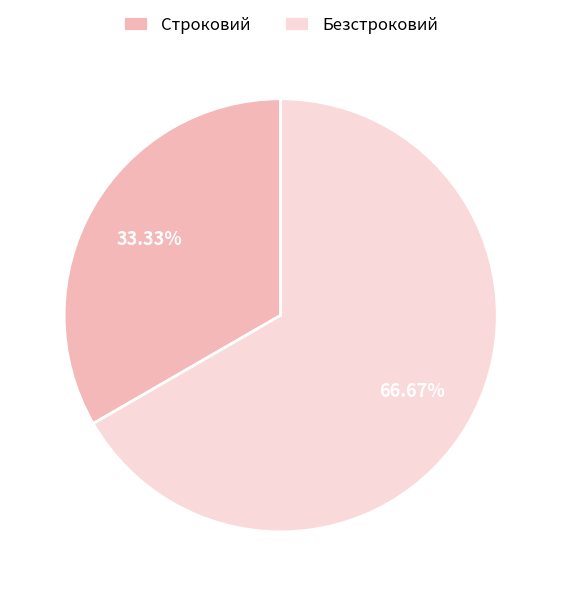

To the nearest percent, what percentage of the pie is Безстроковий?

67%